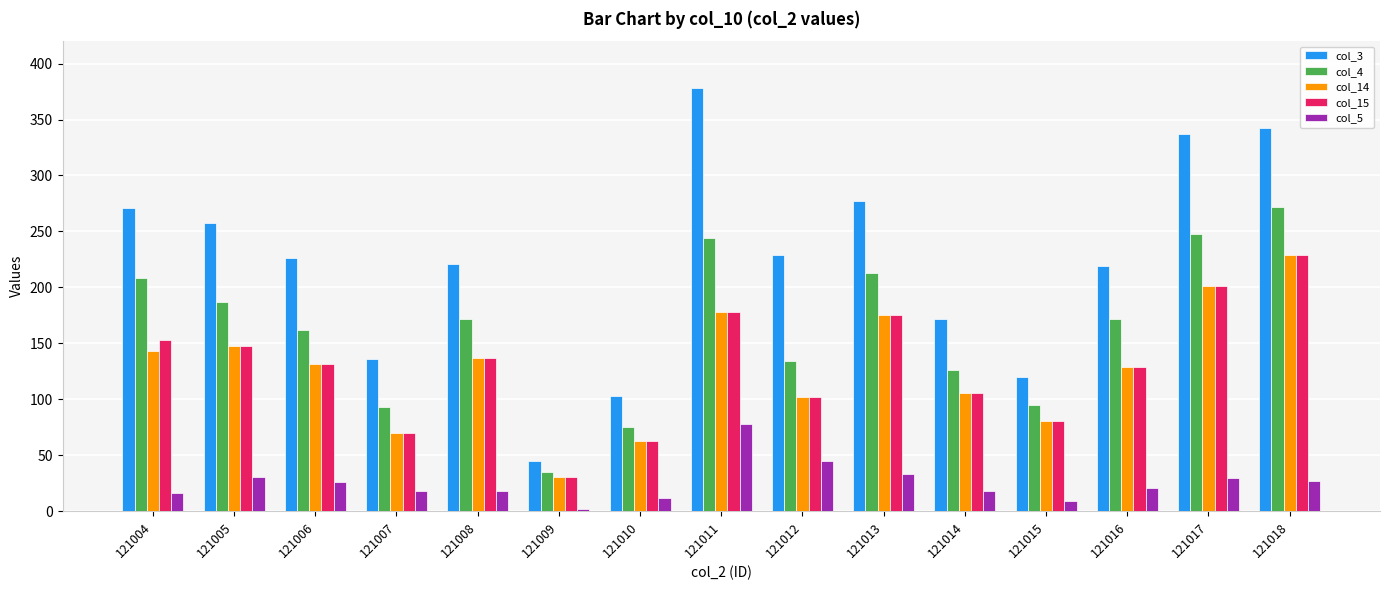

What is the lowest value of the col_14 series?

31